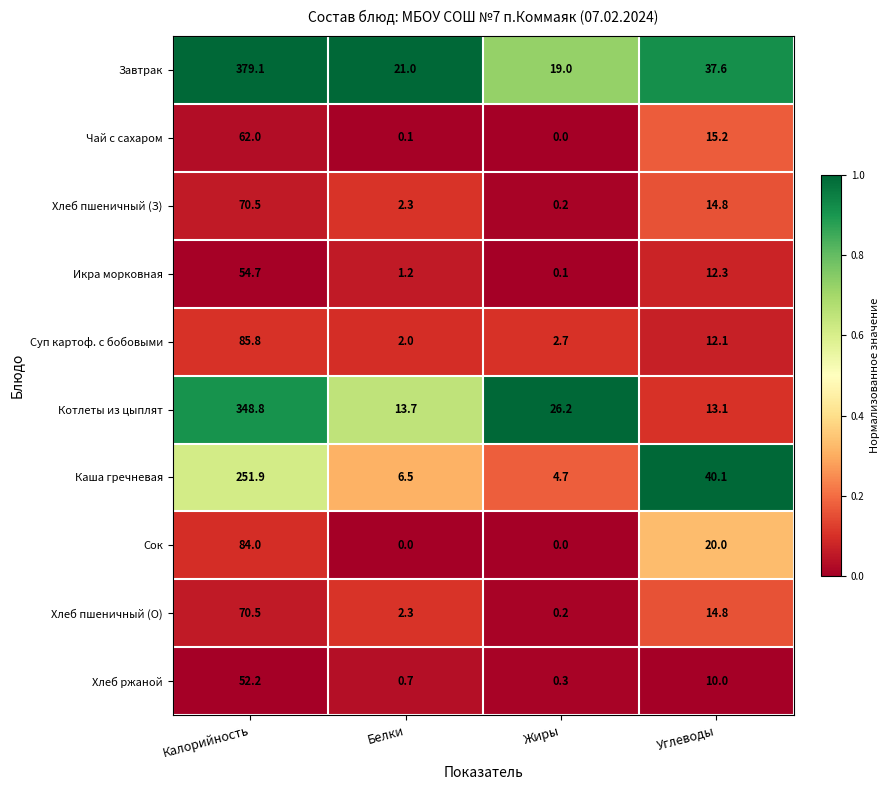

Which series has the largest range (max minus min)?

Завтрак